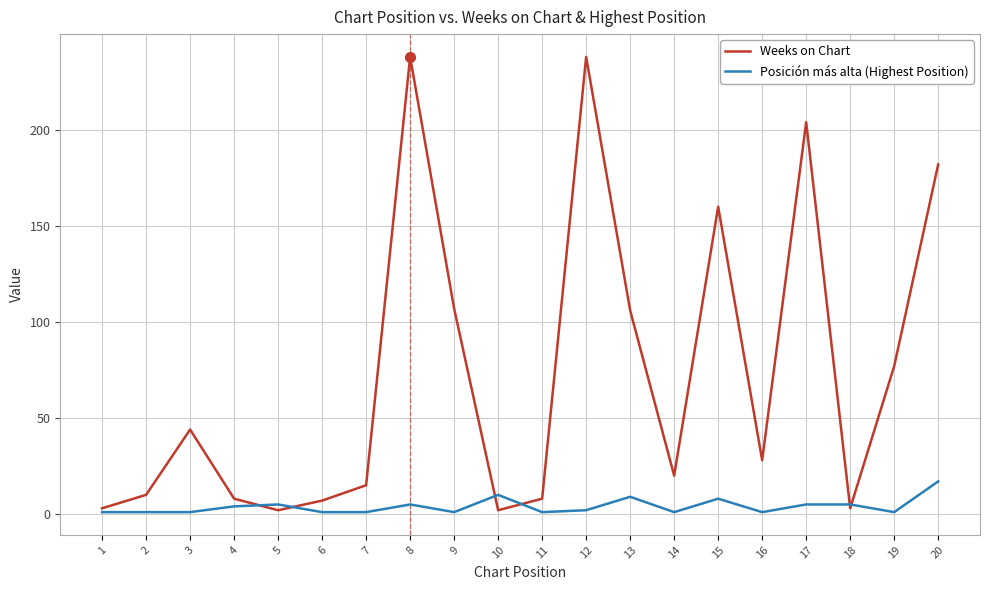

Is the value of Weeks on Chart at 3 greater than the value of Posición más alta (Highest Position) at 13?

Yes